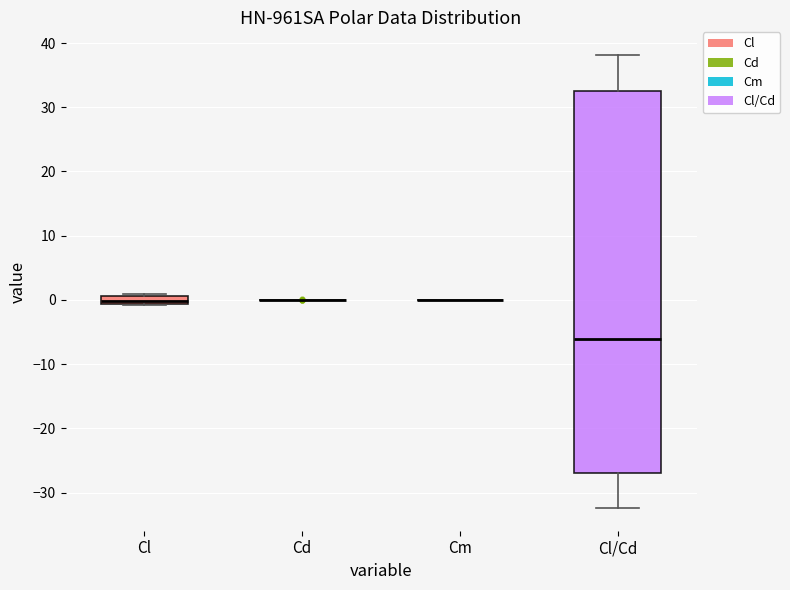

Which box is the tallest, from its lower edge to its upper edge?

Cl/Cd